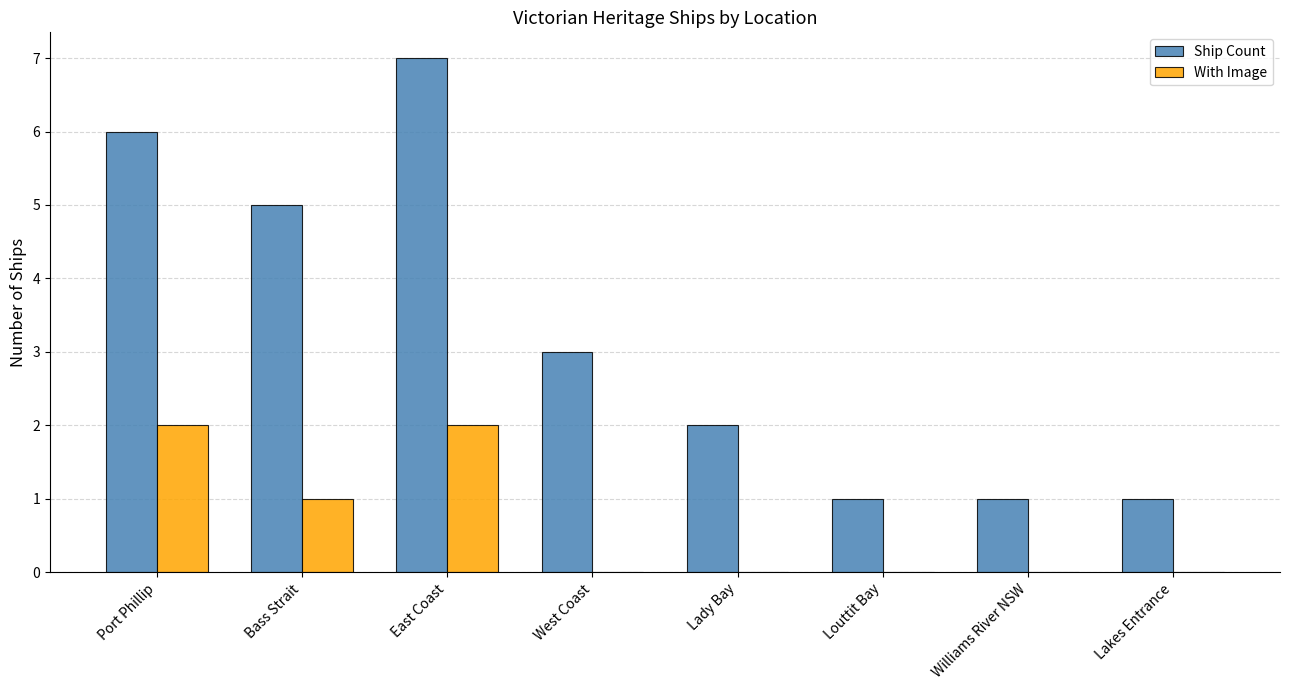

Between West Coast and Williams River NSW, which series saw the biggest shift?

Ship Count